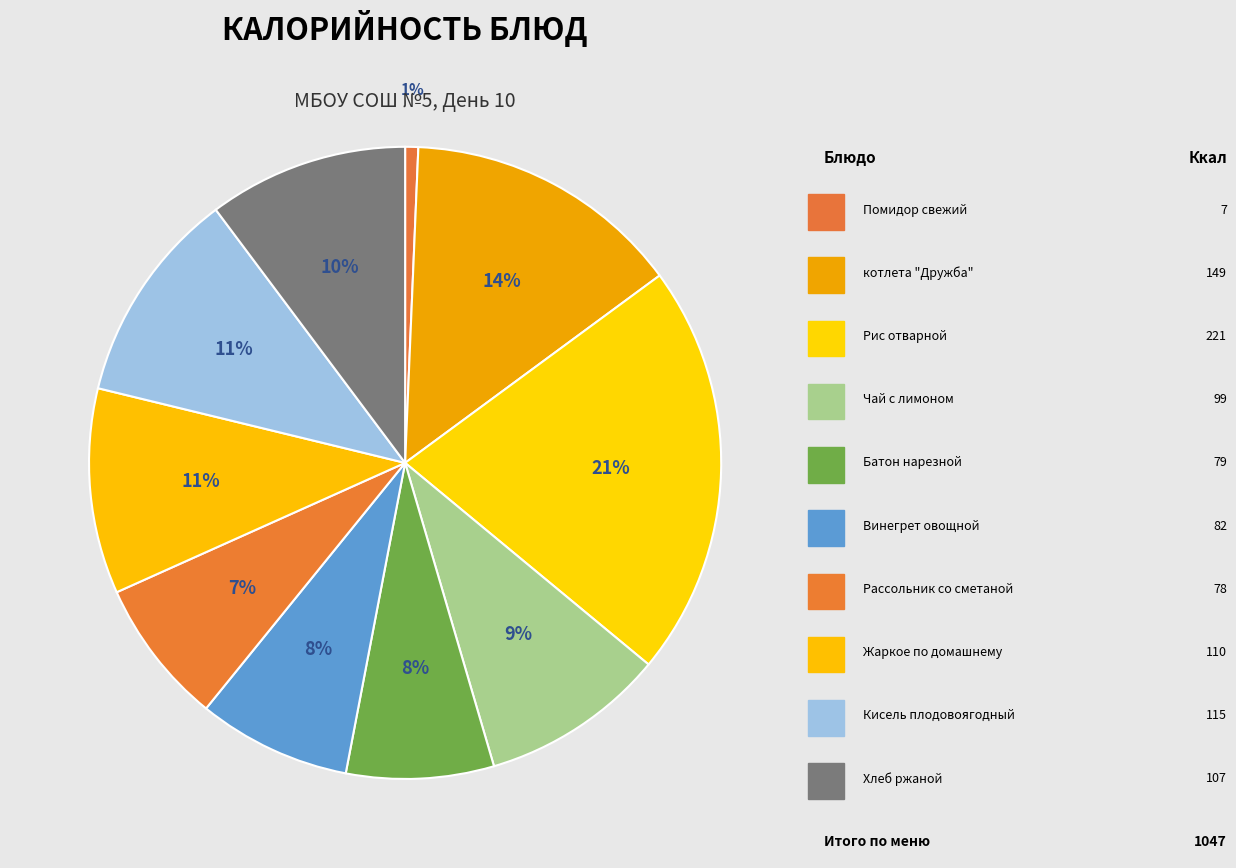

What is the change in value from котлета "Дружба" to Хлеб ржаной?

-42